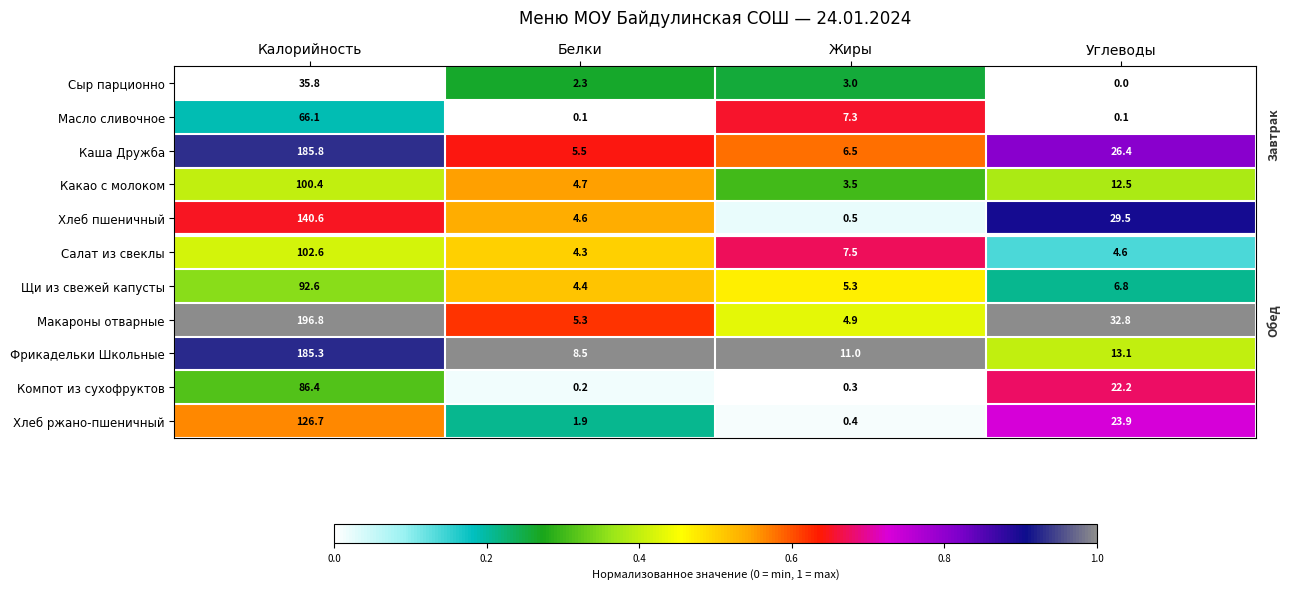

The value of Щи из свежей капусты at Калорийность is 92.6. True or false?

True